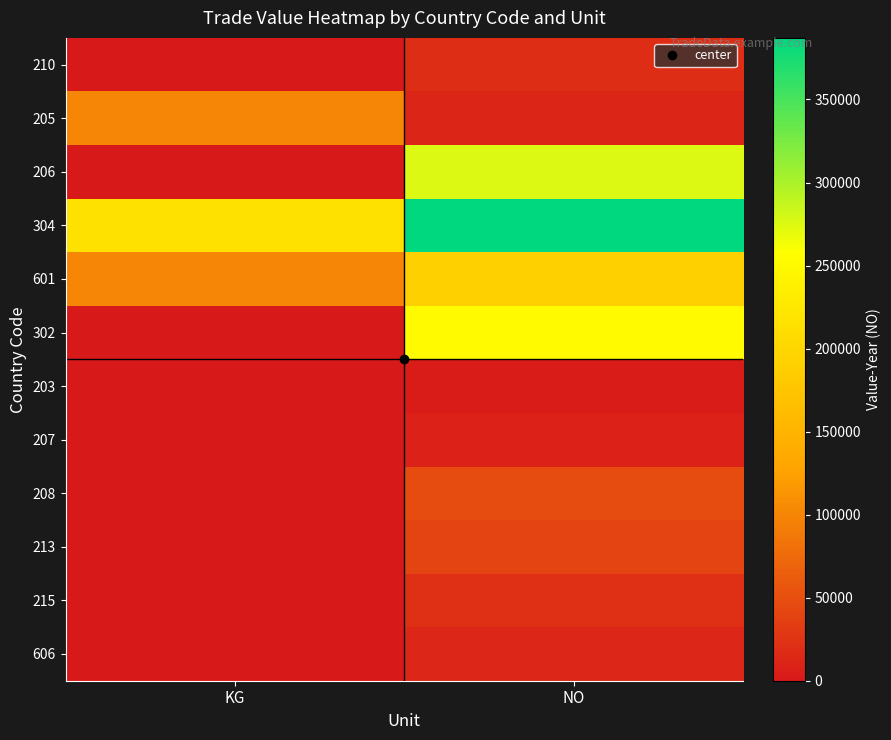

What is the total value across all series at KG?

415355